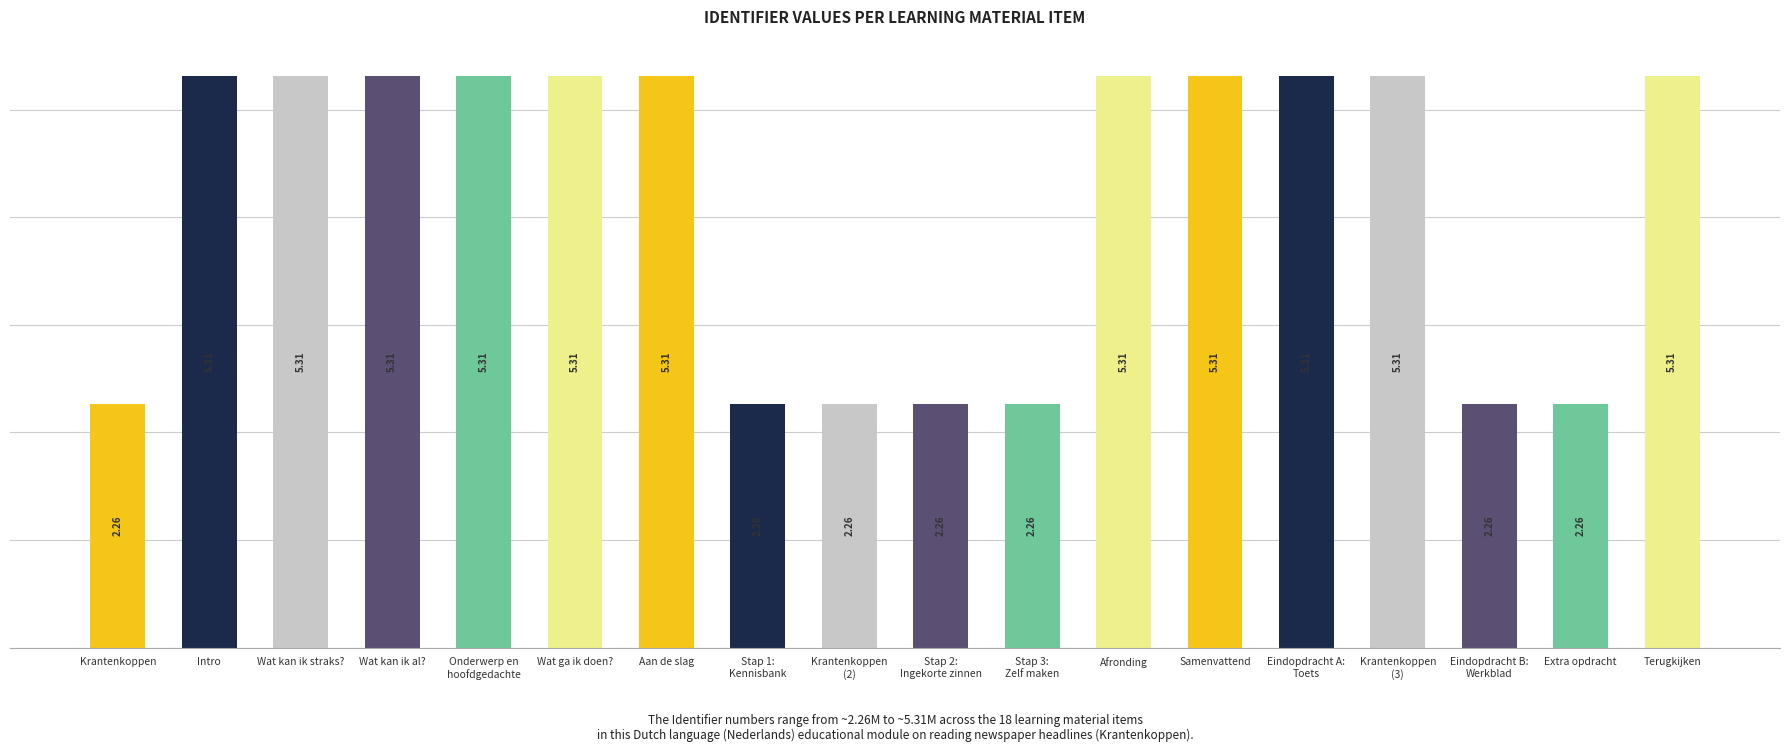

How many bars are there in total?

18